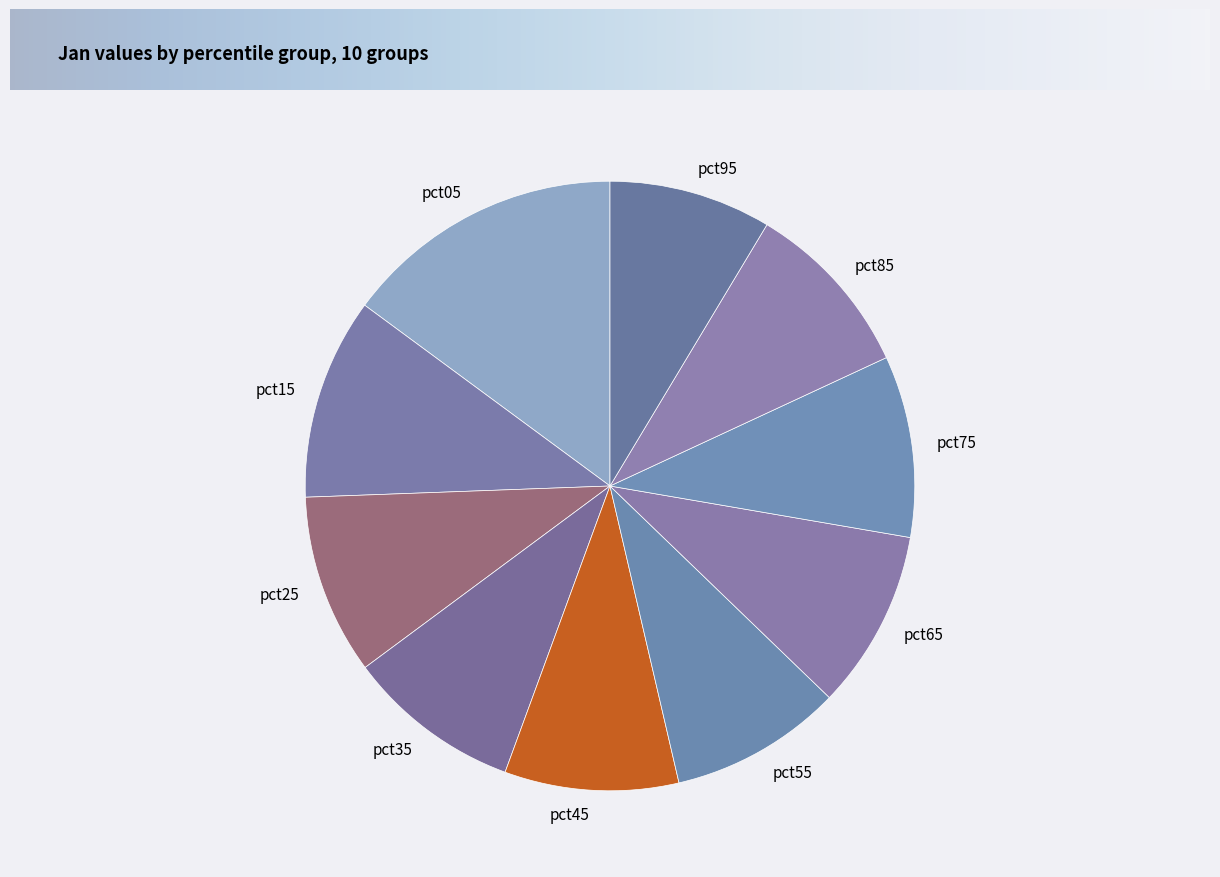

Does any single category account for the majority?

No